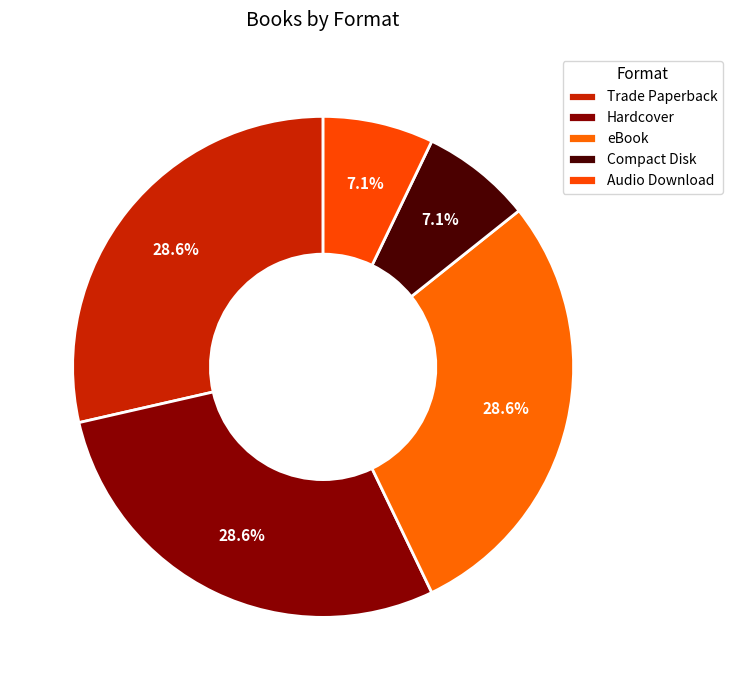

Is the sum of Compact Disk and eBook greater than half?

No